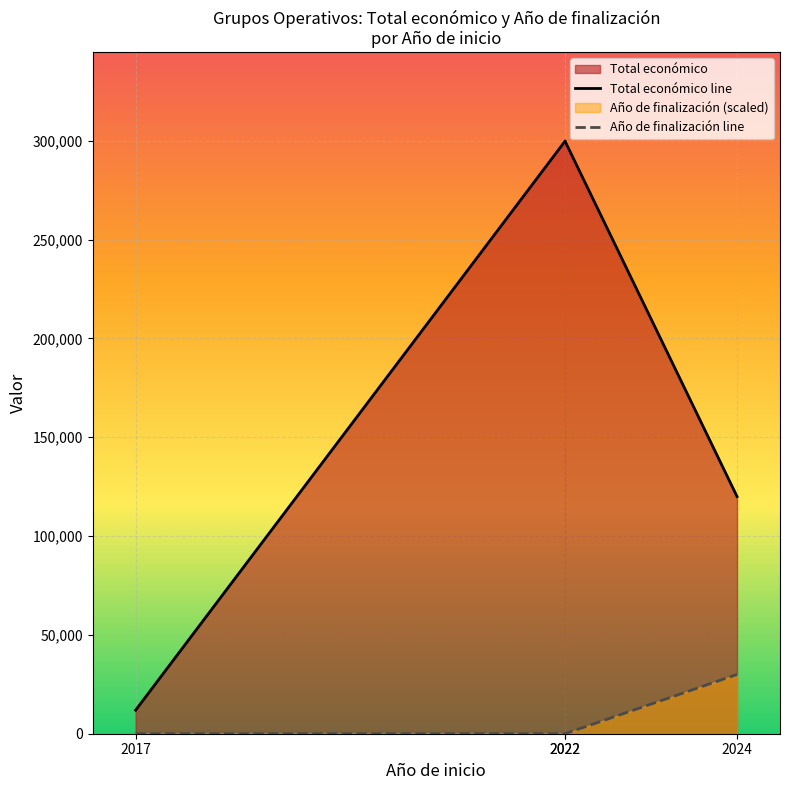

The value at 2022 is -9837.3. True or false?

False